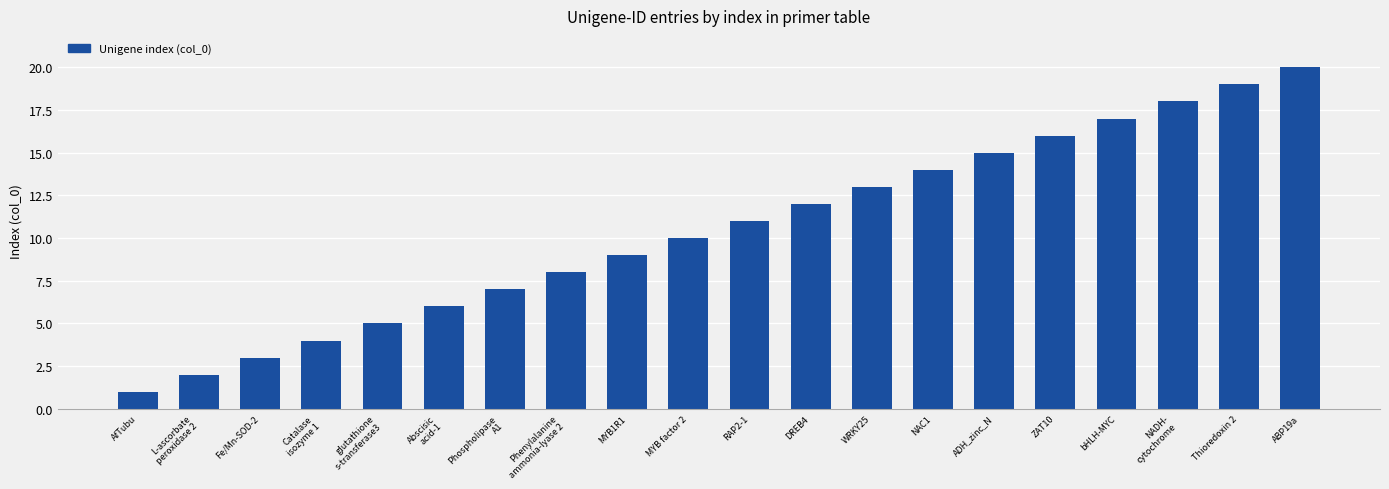

Reading left to right, what are all the values shown in this chart?

1	2	3	4	5	6	7	8	9	10	11	12	13	14	15	16	17	18	19	20